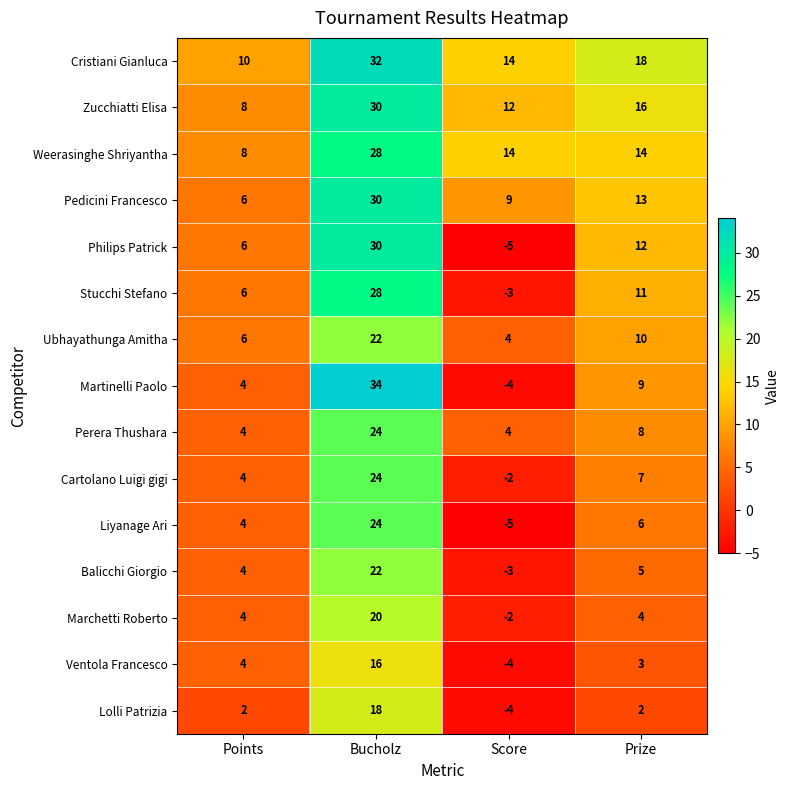

Which series changed the most between Bucholz and Score?

Martinelli Paolo